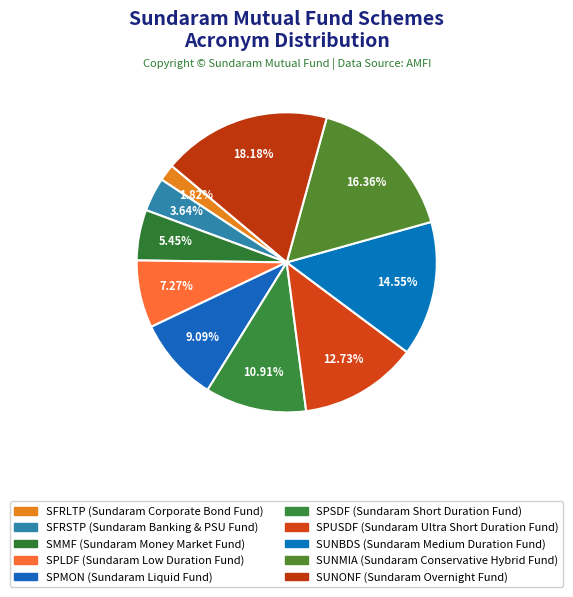

How many segments does this pie chart have?

10